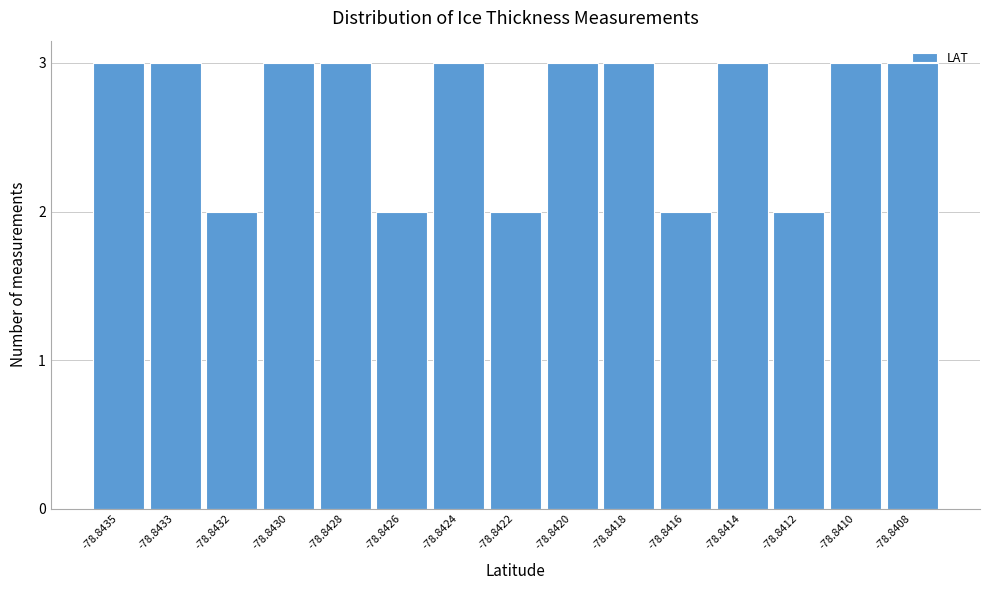

What is the greatest value displayed?

3